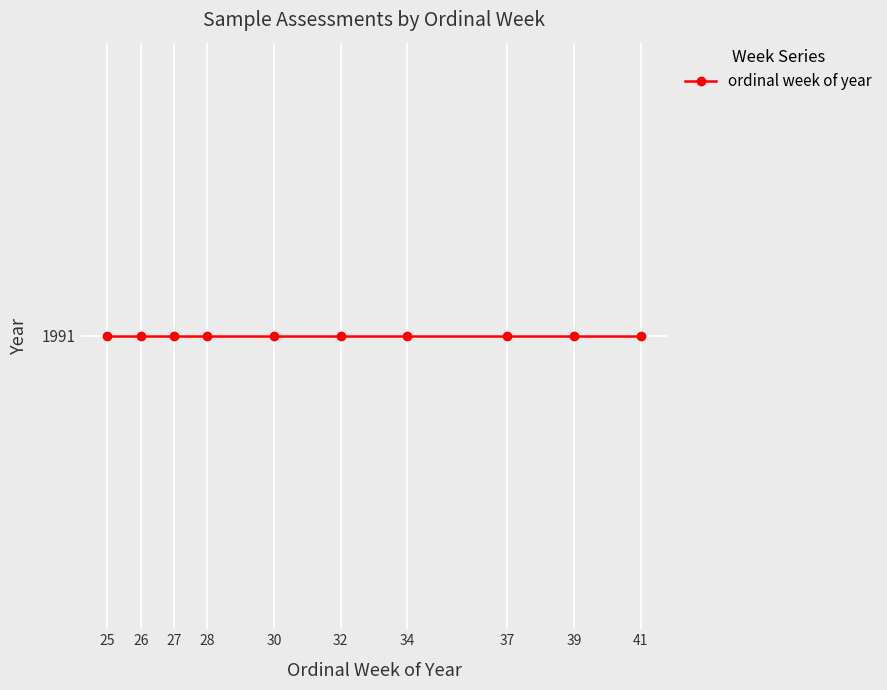

What is the maximum value shown in the chart?

41